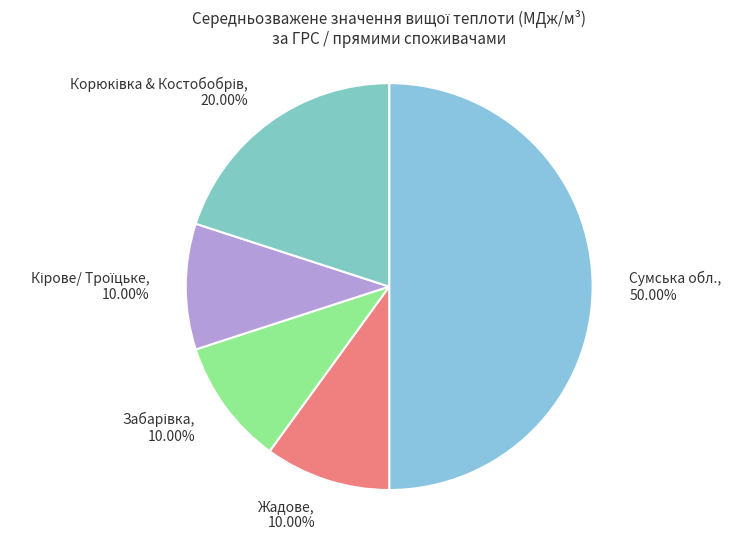

What is the largest slice in the pie chart?

Сумська обл., 50.00%